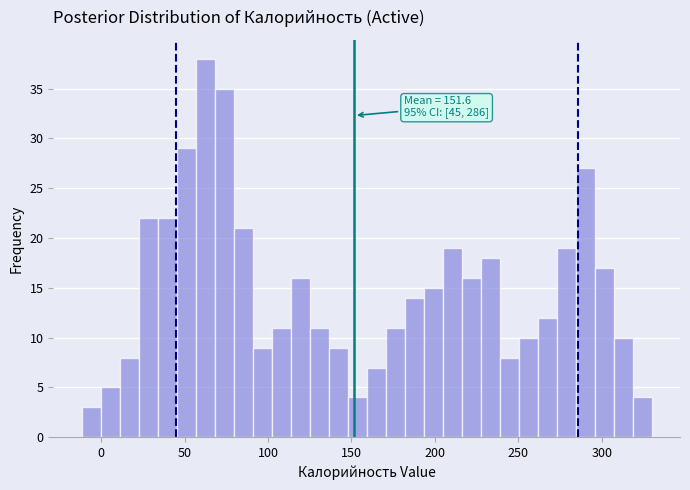

Around what value on the x-axis is the tallest bar? Give the approximate position of its centre, as read against the axis.

60